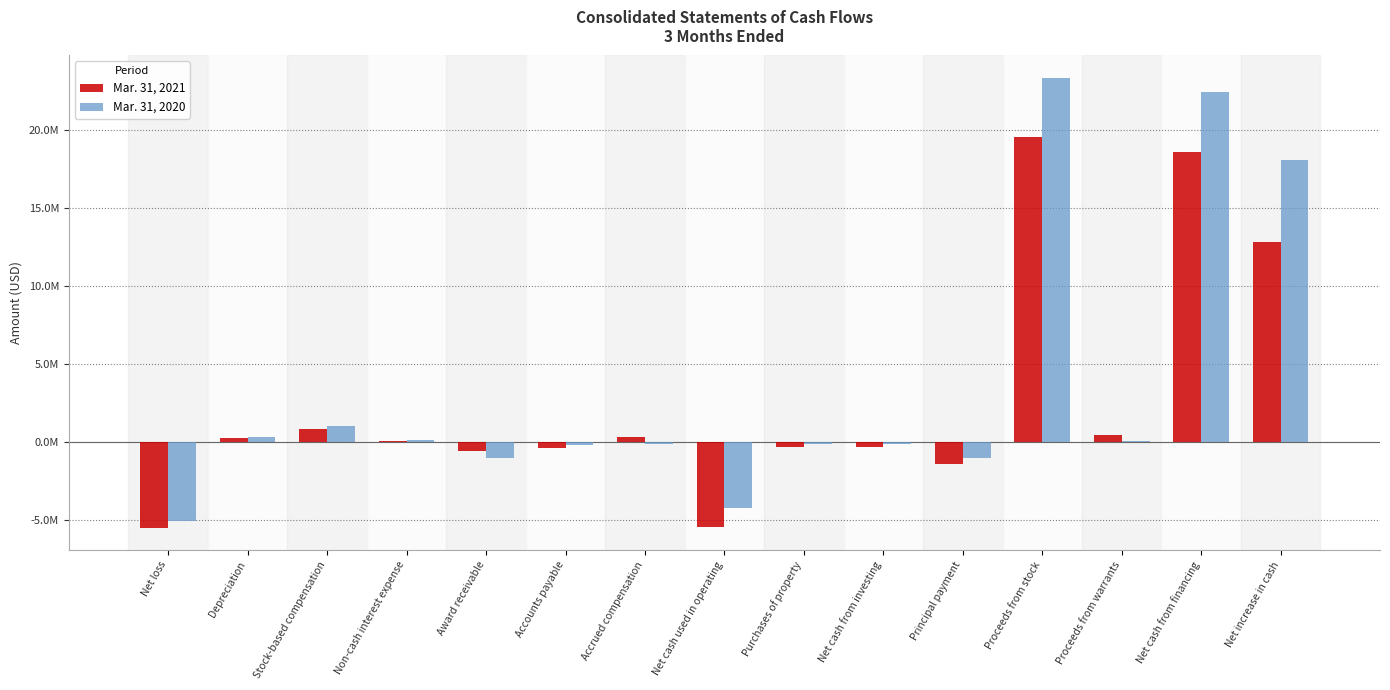

The value of Mar. 31, 2021 at Proceeds from stock is 19548000. True or false?

True